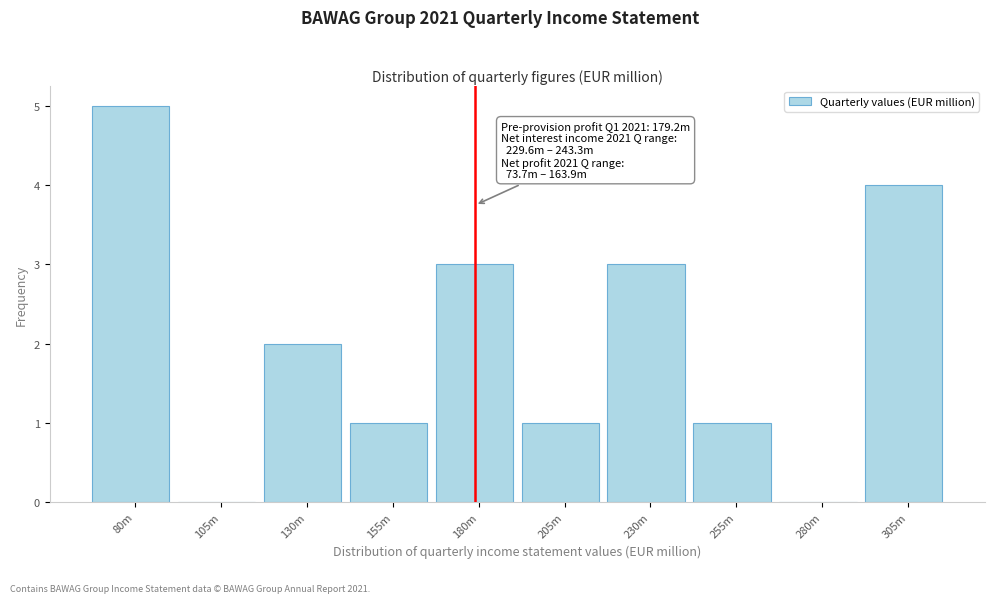

Reading right to left, extract all data points from this chart.

305m=4	280m=0	255m=1	230m=3	205m=1	180m=3	155m=1	130m=2	105m=0	80m=5